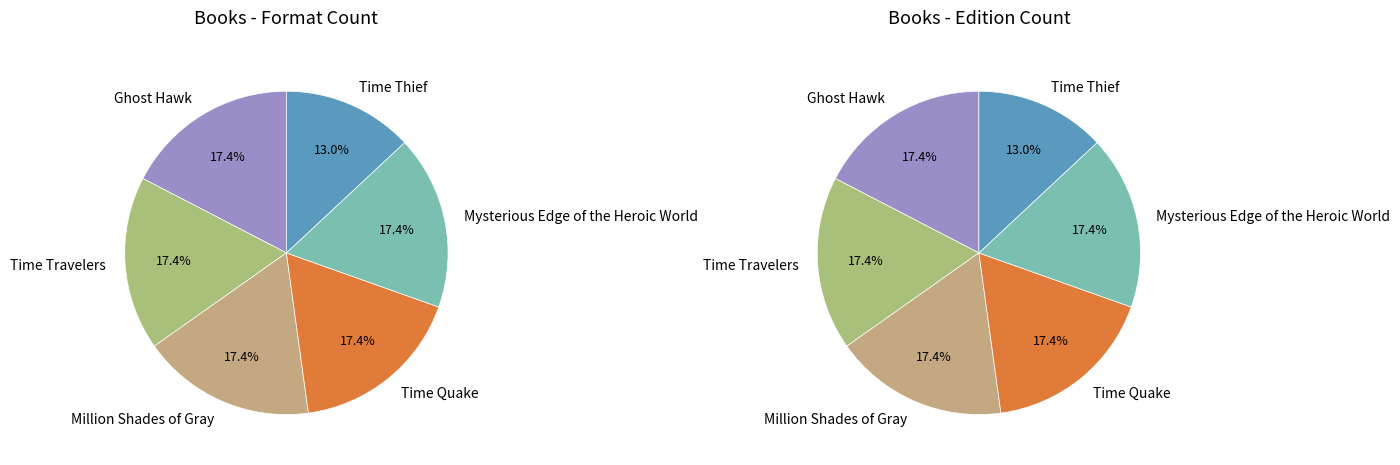

How many slices are in this pie chart?

6